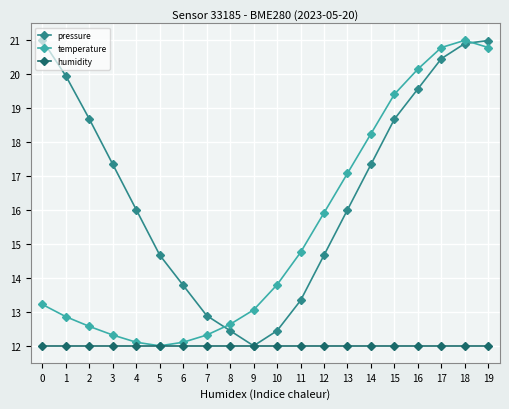

List the series in order of their overall mean, highest first.

pressure, temperature, humidity